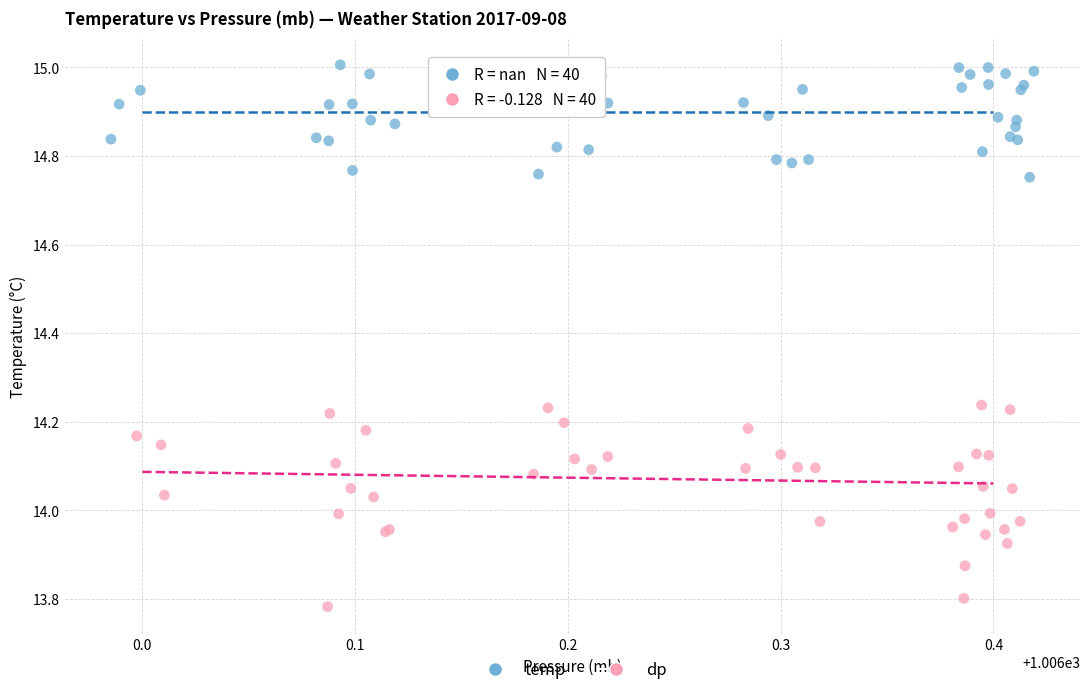

Which series has the largest Y range (max minus min)?

dp